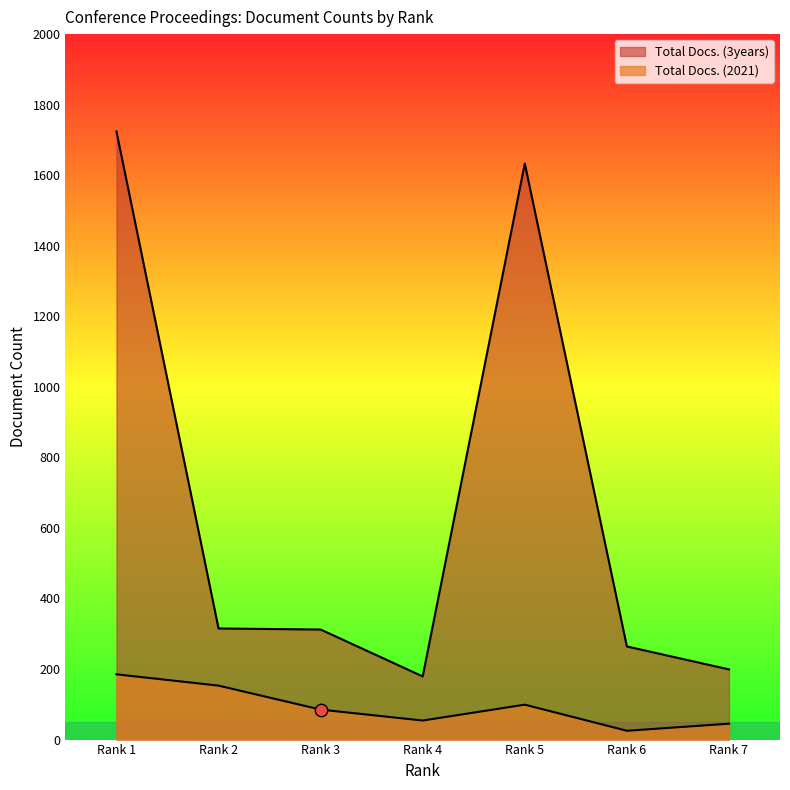

Which series contains the highest Y value?

Total Docs. (3years)